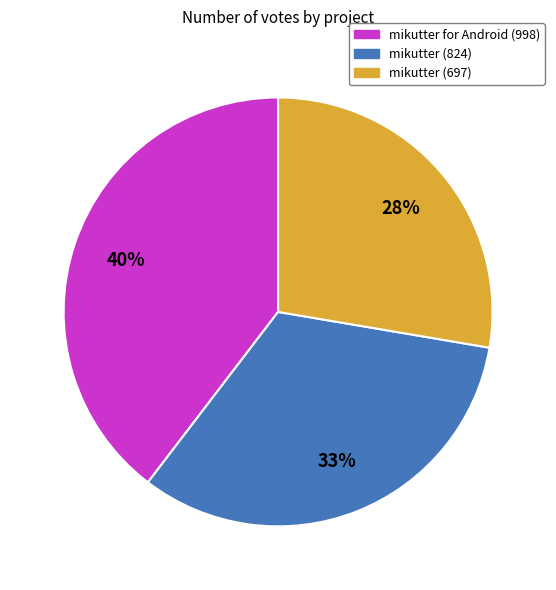

Which slice is the largest?

mikutter for Android (998)